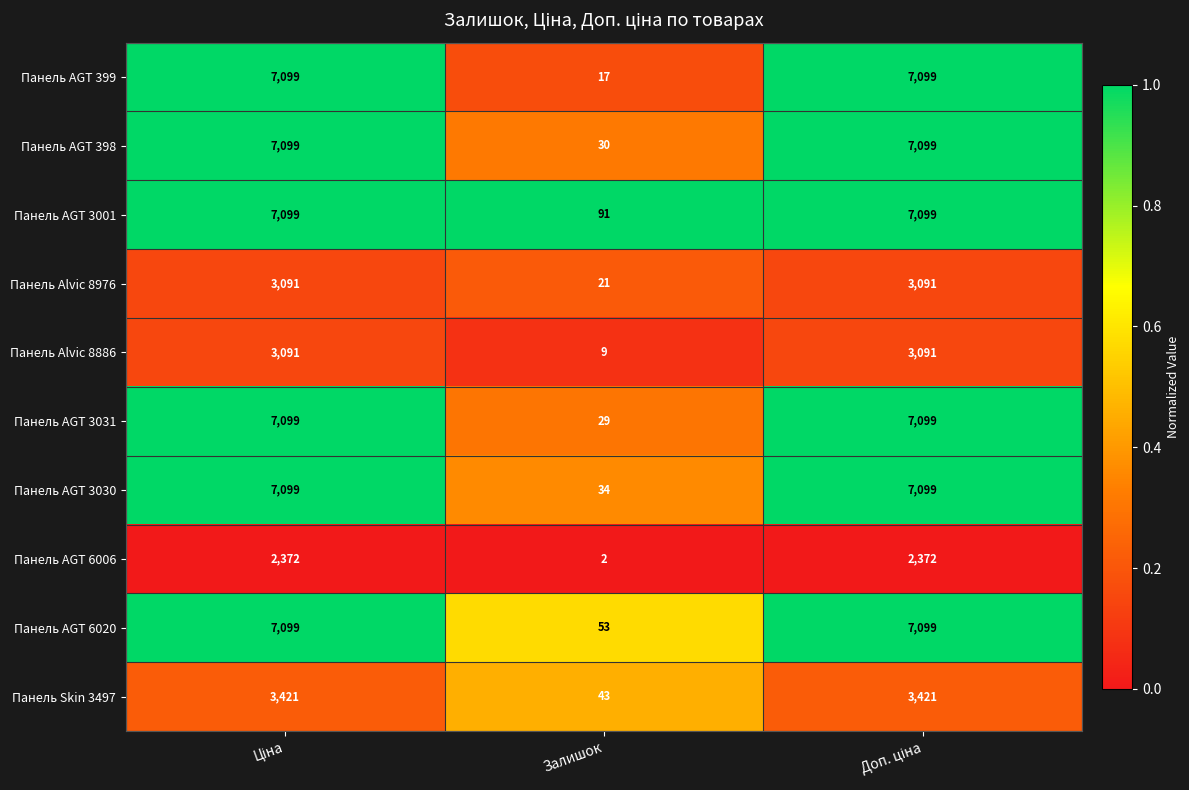

Reading left to right, list all the values displayed in this chart.

Панель AGT 399: 7099	17	7099
Панель AGT 398: 7099	30	7099
Панель AGT 3001: 7099	91	7099
Панель Alvic 8976: 3091	21	3091
Панель Alvic 8886: 3091	9	3091
Панель AGT 3031: 7099	29	7099
Панель AGT 3030: 7099	34	7099
Панель AGT 6006: 2372	2	2372
Панель AGT 6020: 7099	53	7099
Панель Skin 3497: 3421	43	3421